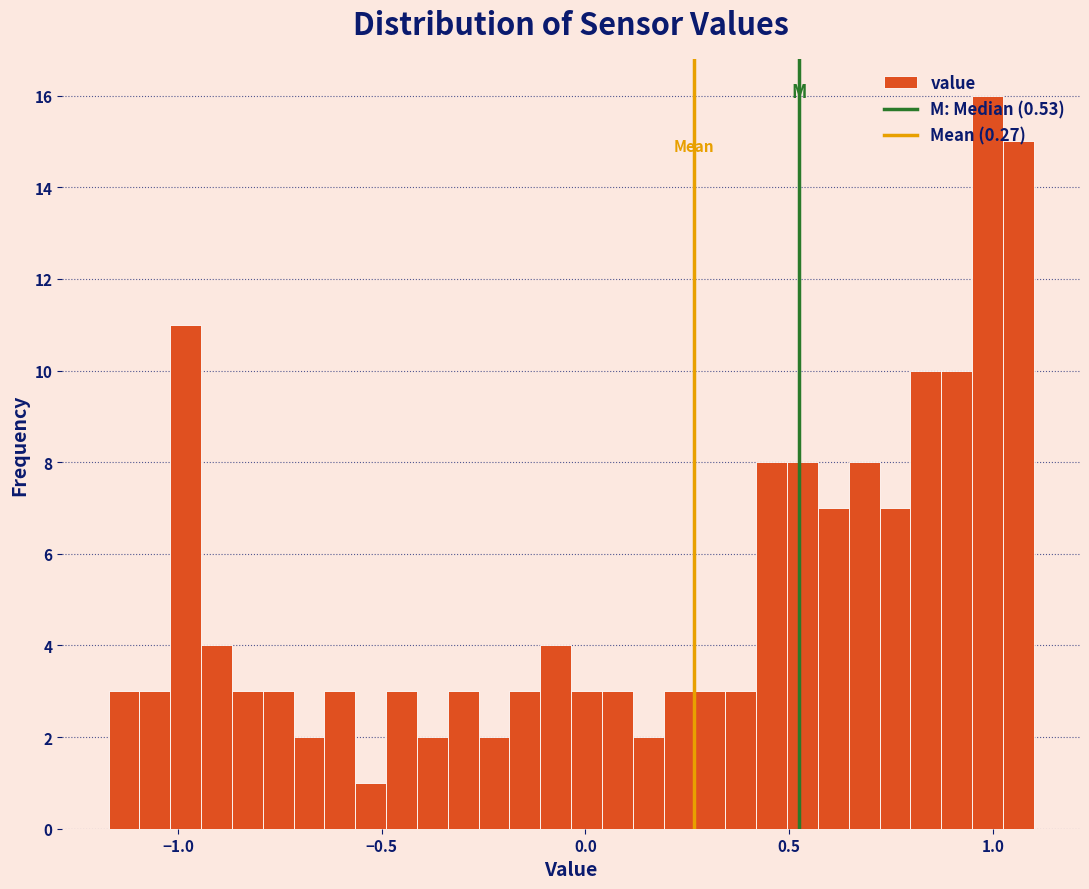

Read against the x-axis, roughly where is the centre of the tallest bar?

1.00